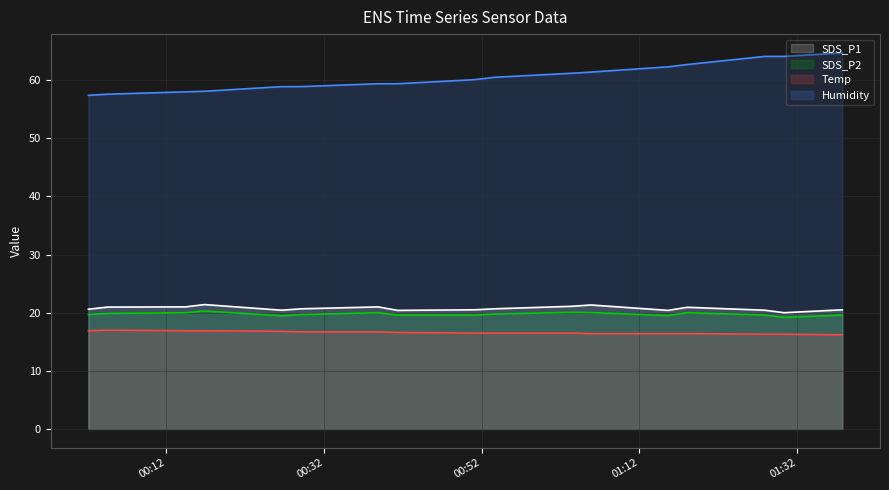

Which has a higher value, 2022/02/13 00:29:05 or 2022/02/13 01:30:21?

2022/02/13 00:29:05